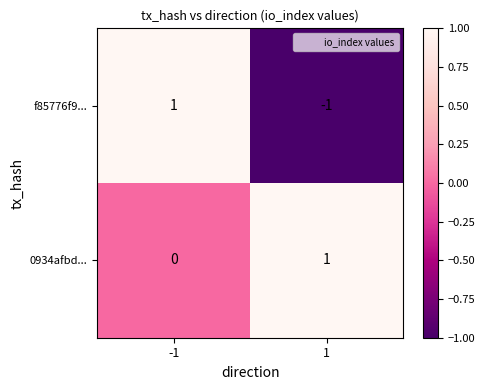

Reading left to right, what are all the values shown in this chart?

f85776f9...: -1=1	1=-1
0934afbd...: -1=0	1=1